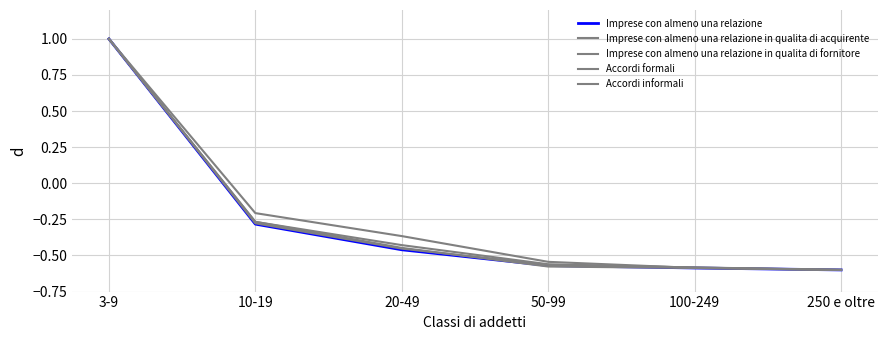

How many lines are shown in the chart?

5